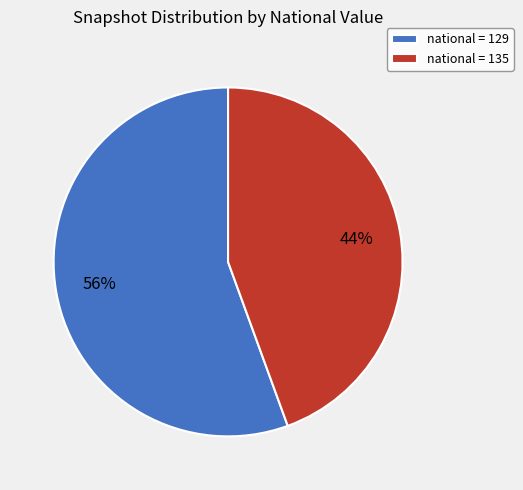

Do national = 129 and national = 135 together represent more than half of the pie?

Yes